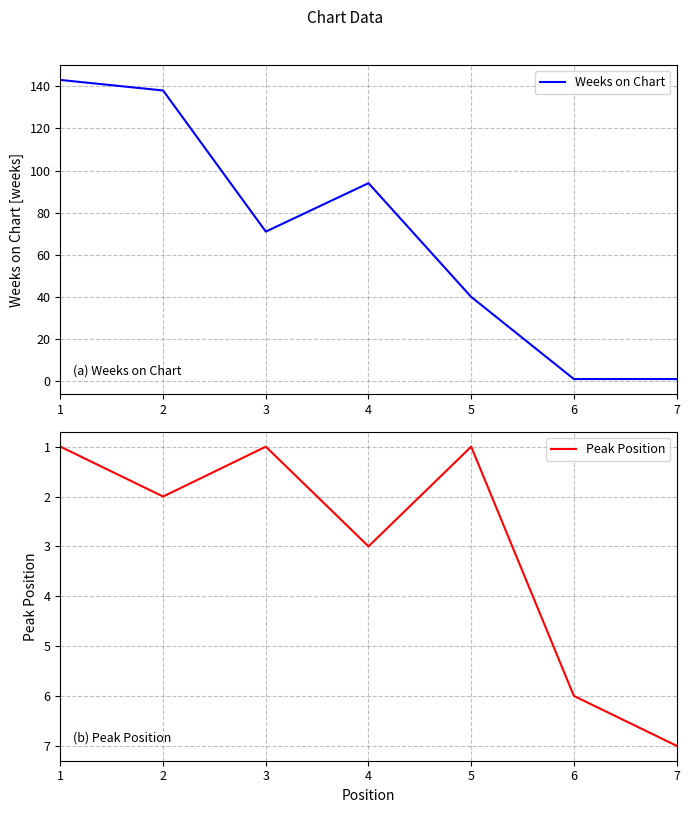

At which category does the chart reach its peak across all series?

1